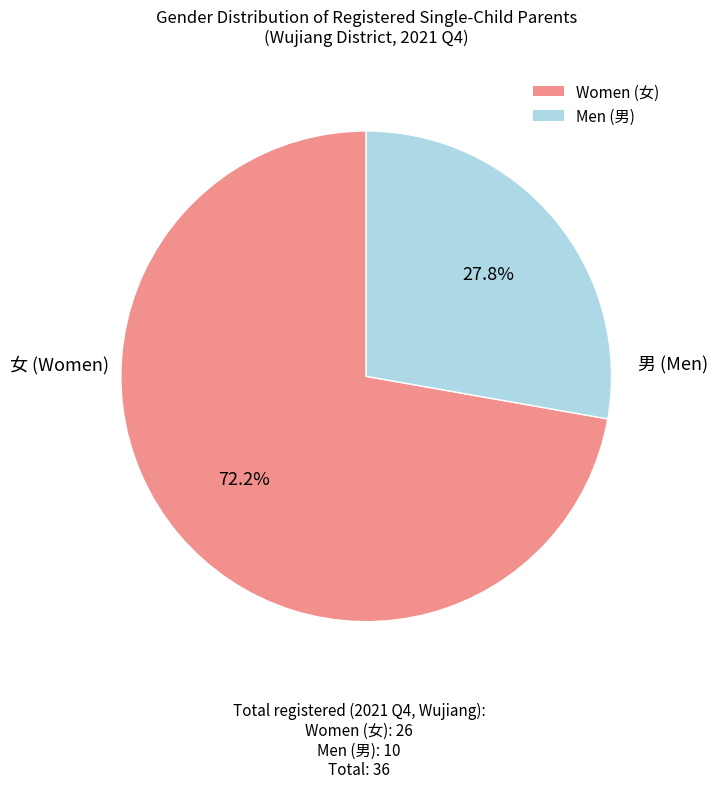

Which slice is the smallest?

Men (男)